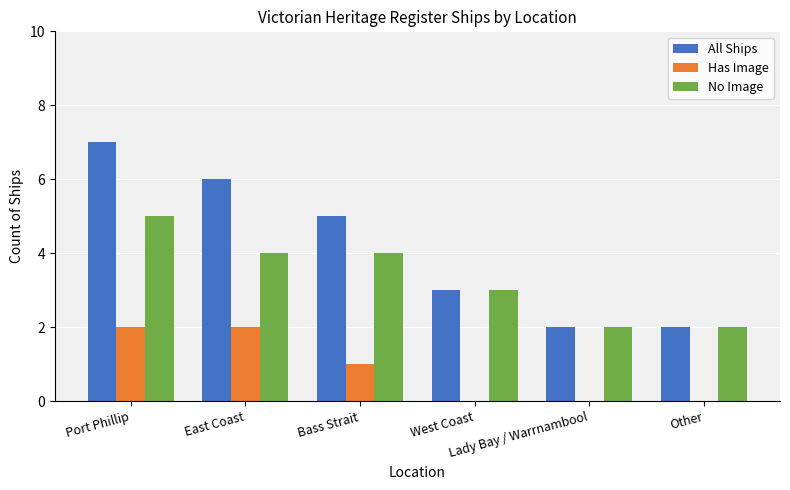

What is the highest value of the All Ships series?

7